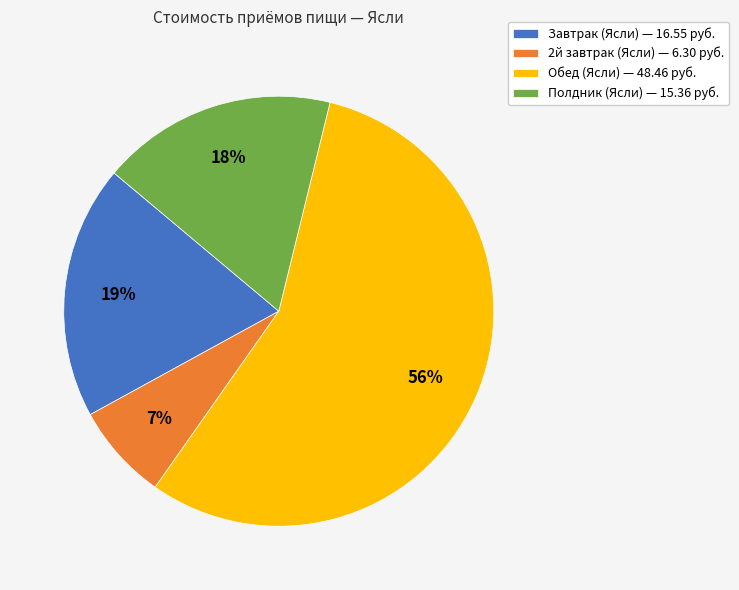

To the nearest percent, what percentage of the pie is 2й завтрак (Ясли)?

7%